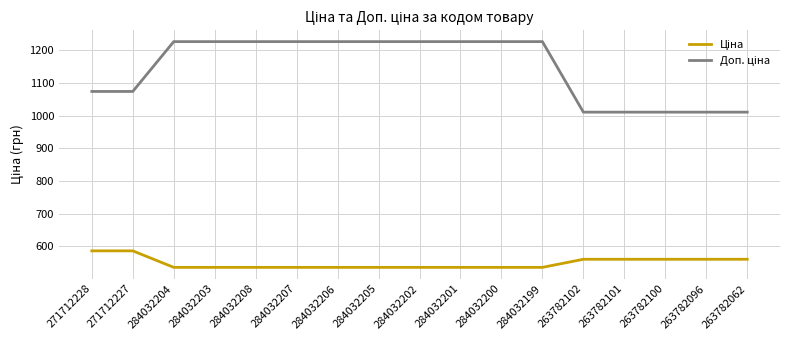

What is the maximum value shown in the chart?

1227.2